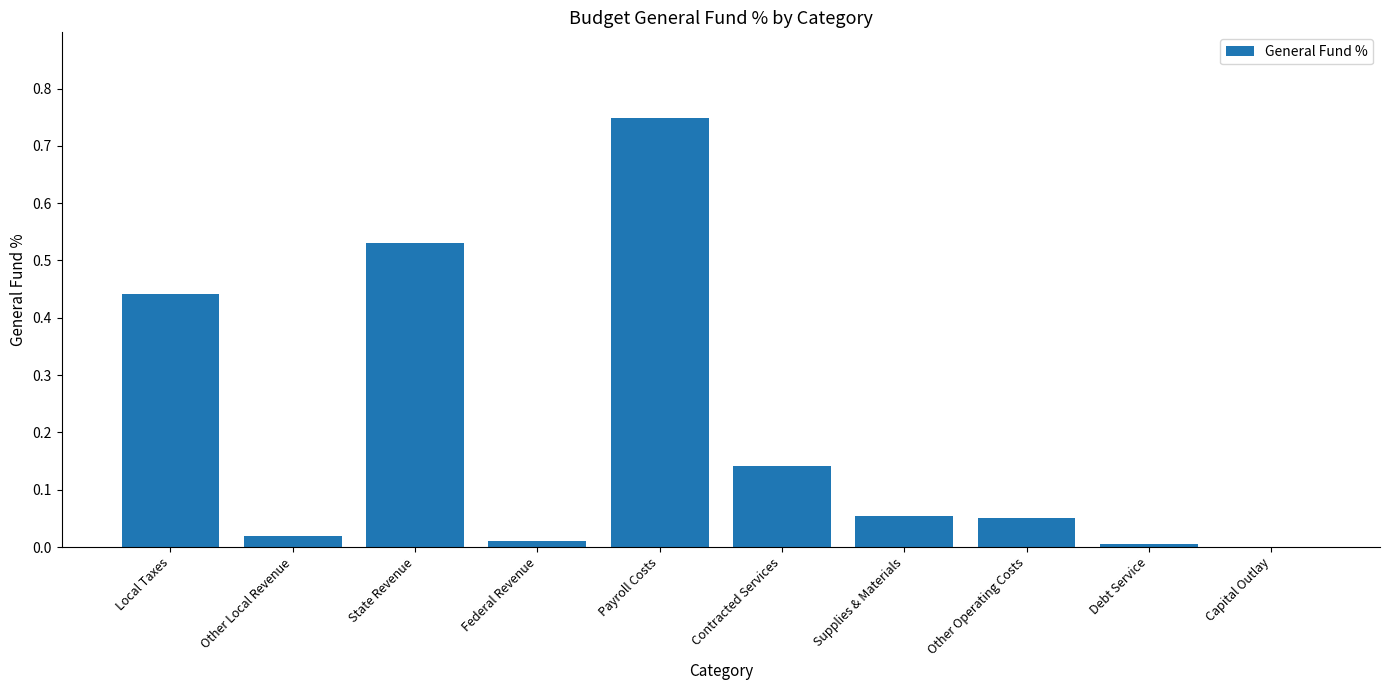

What is the sum of all values?

2.0